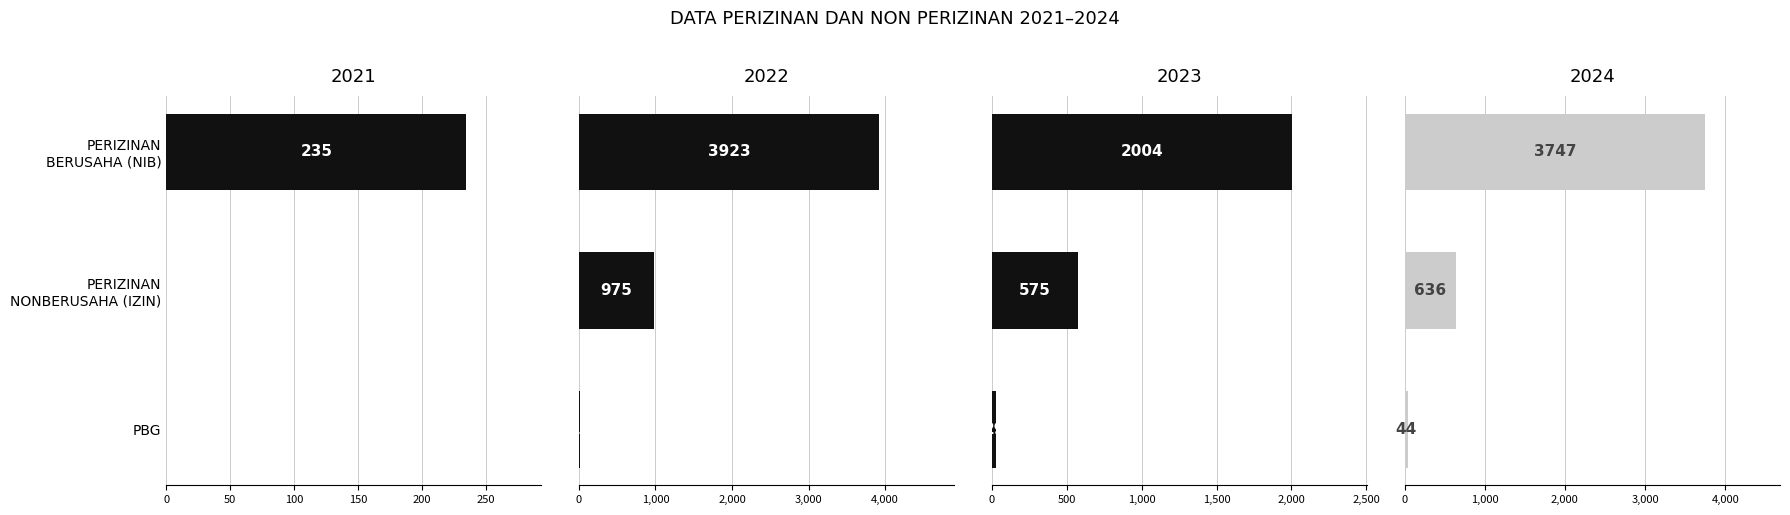

Reading left to right, transcribe all the data shown in this chart.

2021: 235	0	0
2022: 3923	975	11
2023: 2004	575	29
2024: 3747	636	44